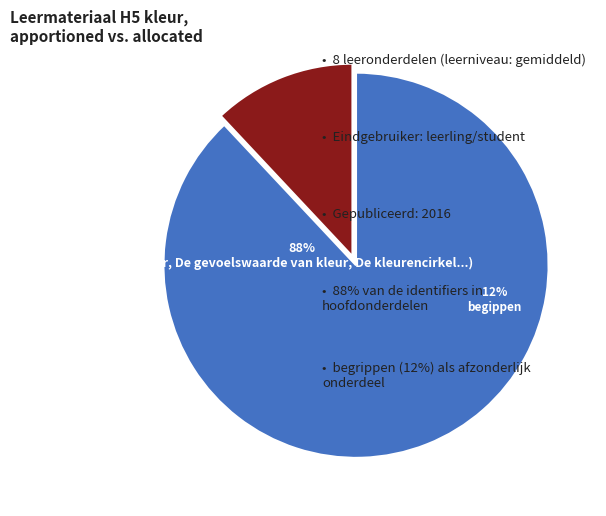

True or false: Zuivere en onzuivere kleuren accounts for 1% of the total.

False